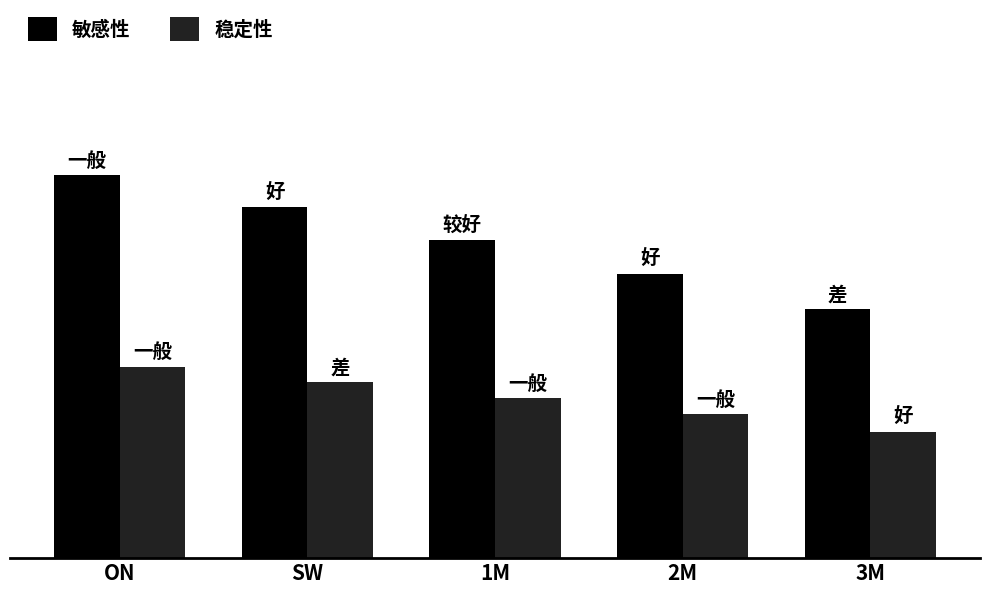

True or false: 稳定性 has a value of 27.9 at 1M.

True